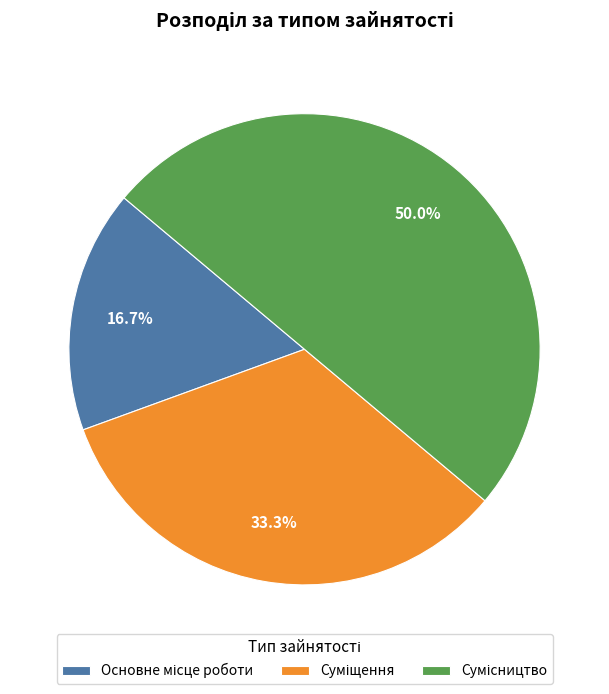

How many segments does this pie chart have?

3